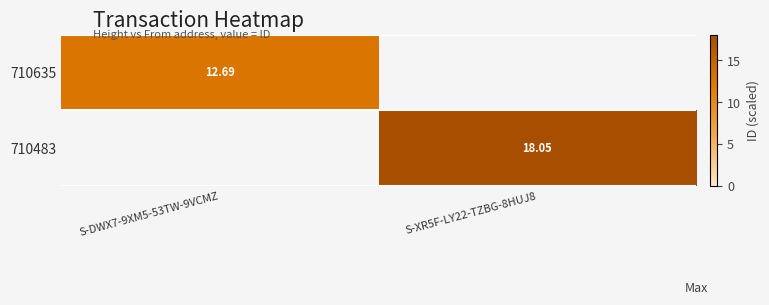

What is the minimum value shown in the chart?

12.7